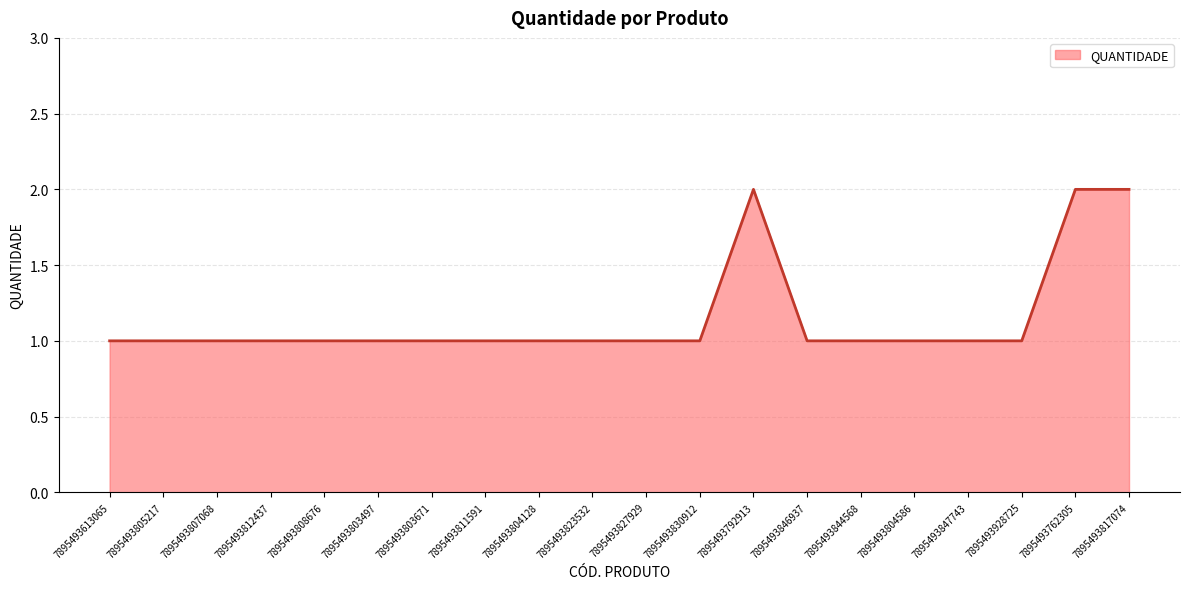

What is the sum of the values at 7895493805217 and 7895493847743?

2